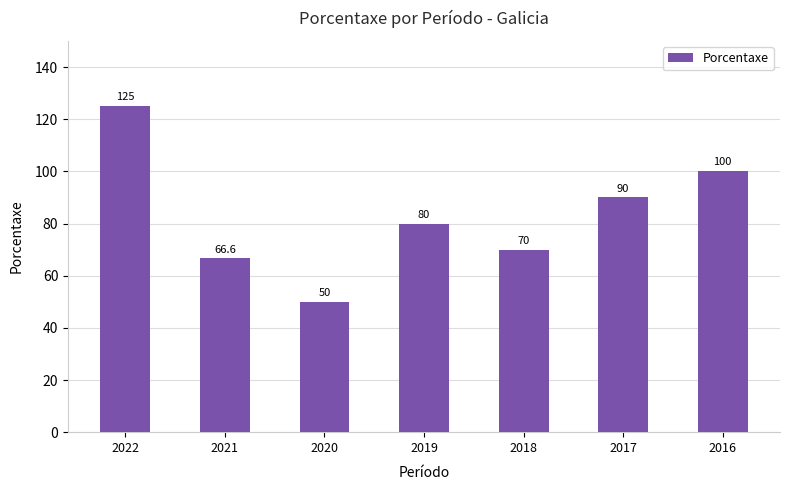

Which category has the highest value across all series?

2022